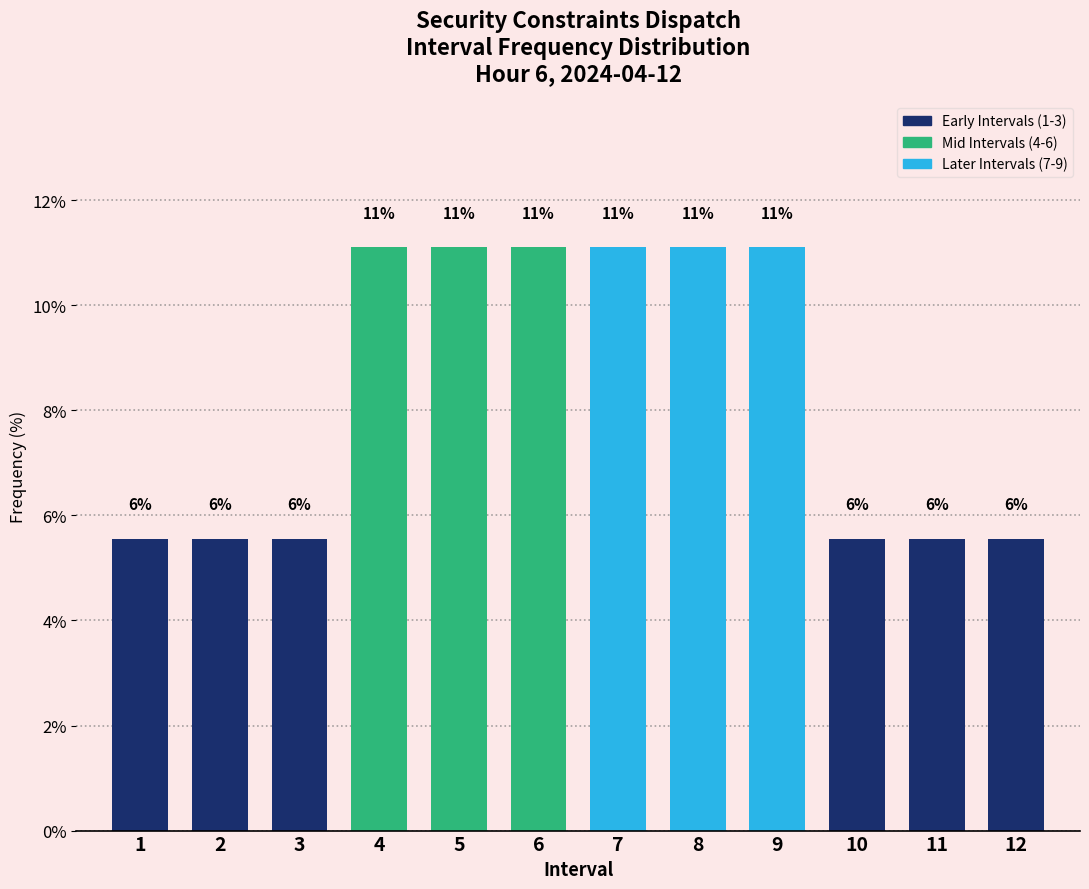

Does the chart contain any negative values?

No